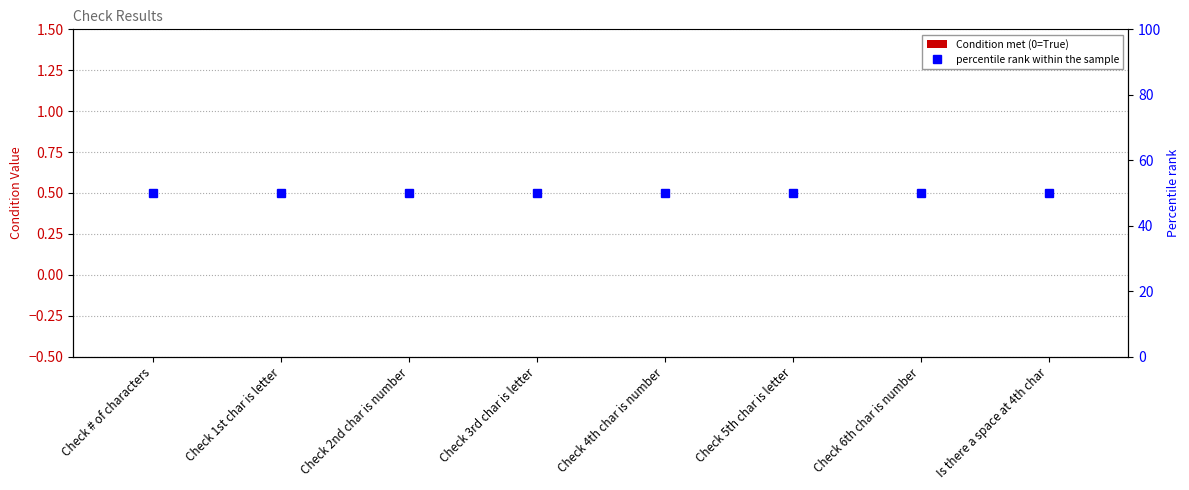

Which category has the highest value in the Condition met (0=True) series?

Check # of characters